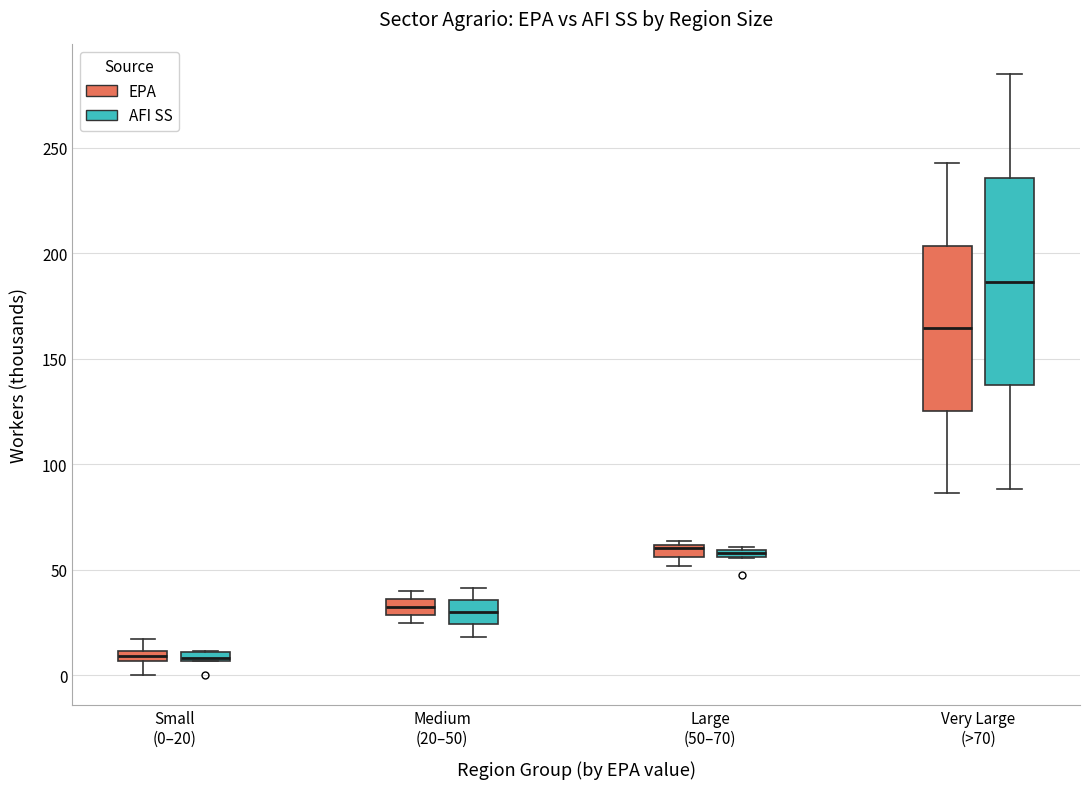

Comparing the boxes themselves (not the whiskers), which one is the tallest?

Very Large (>70) (AFI SS)